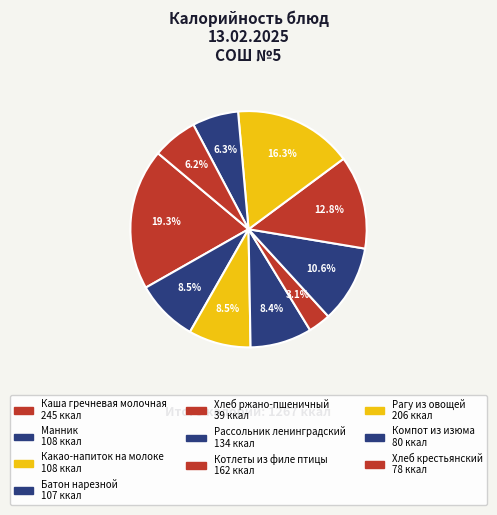

Which category has the biggest portion of the pie?

Каша гречневая молочная